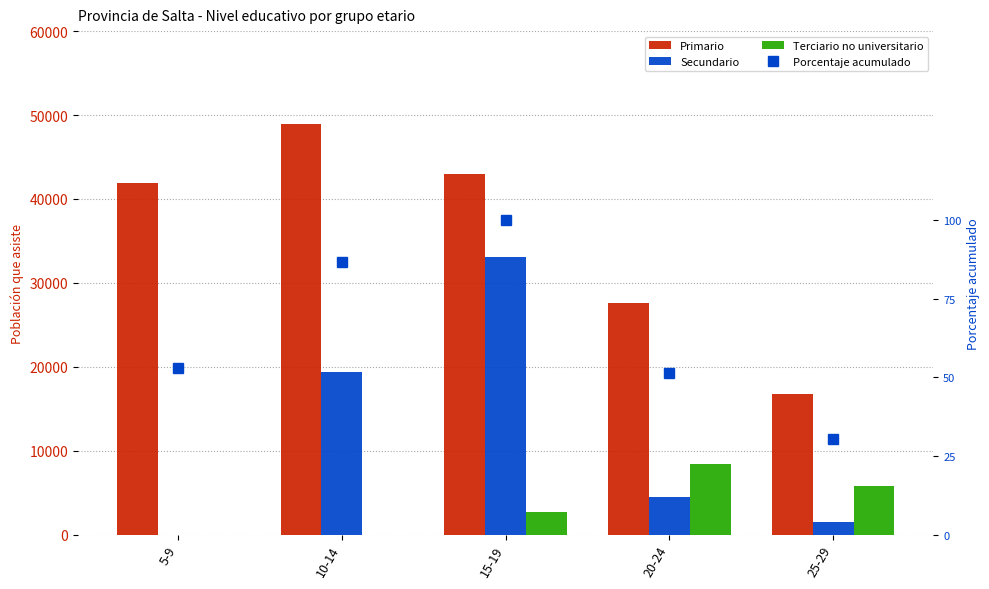

What is the label of the 1st bar from the left?

5-9